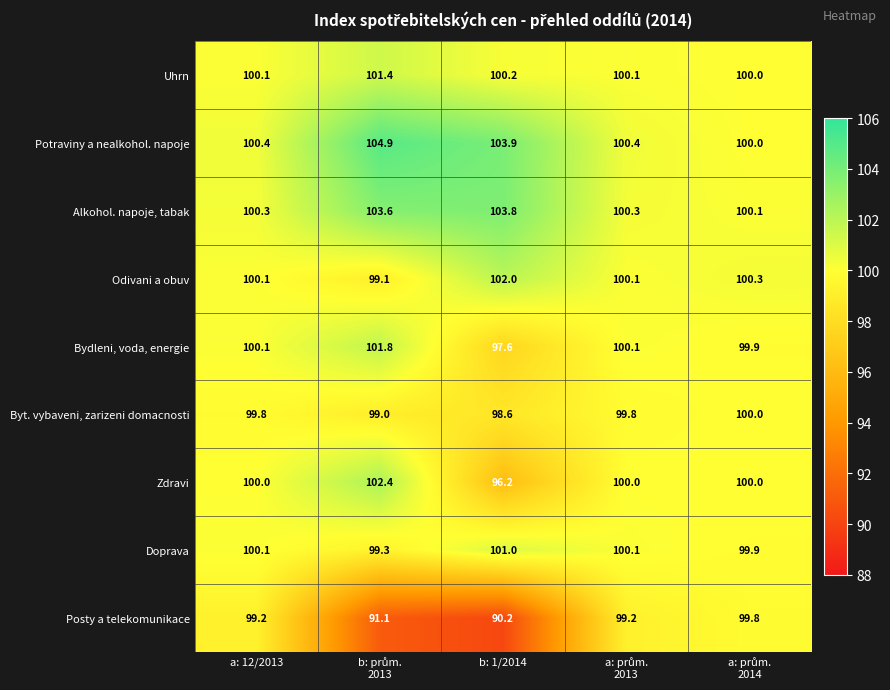

Is it true that Bydleni, voda, energie equals 97.6 at b: 1/2014?

True